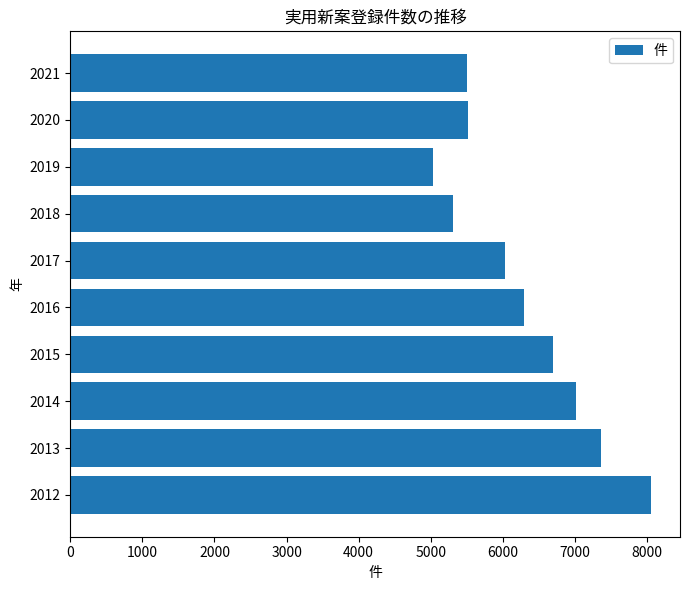

Does the chart contain any negative values?

No